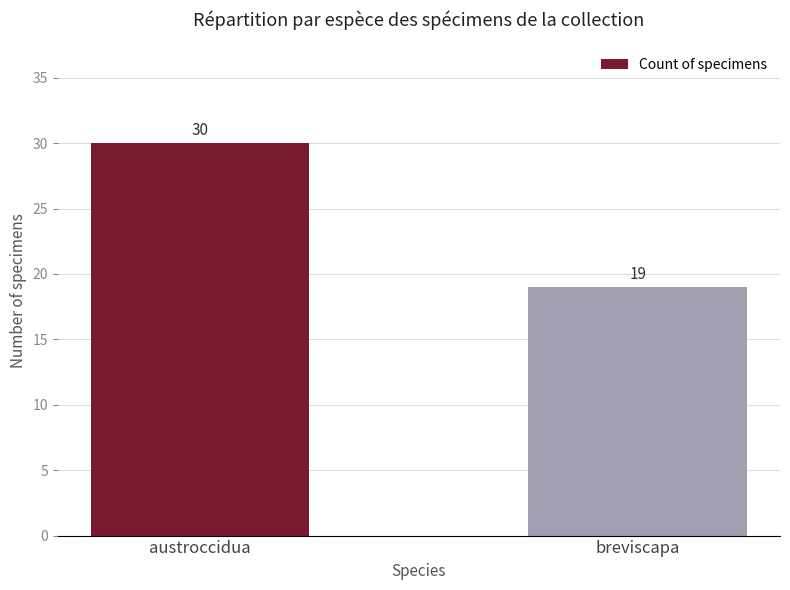

What is the maximum value shown in the chart?

30